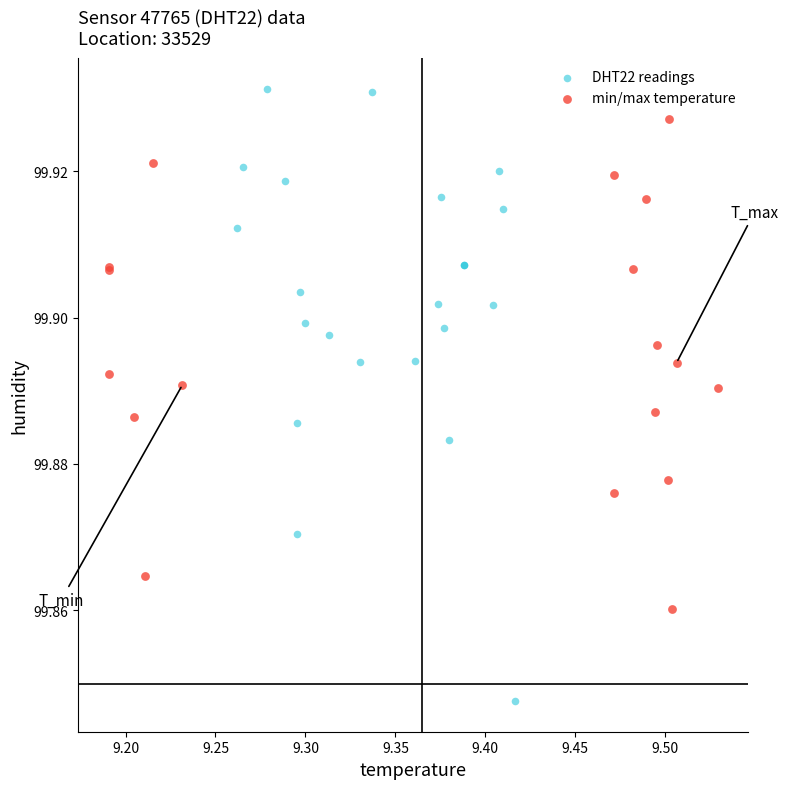

Which series reaches the maximum Y coordinate?

DHT22 readings